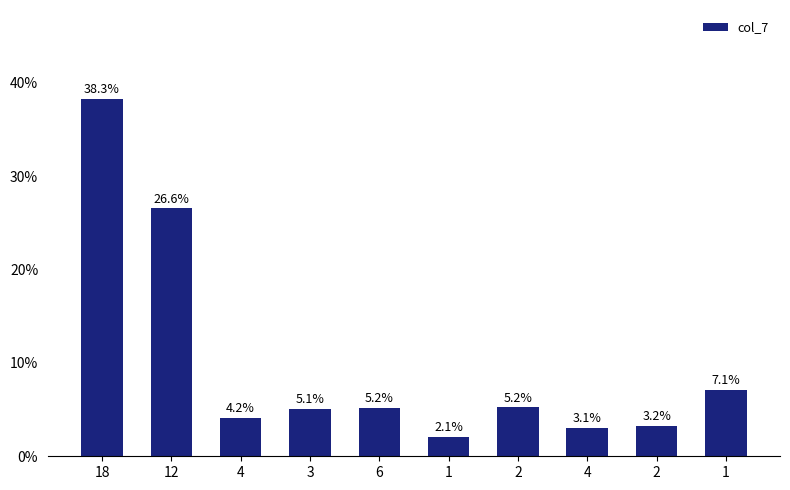

How many series are shown in this chart?

1